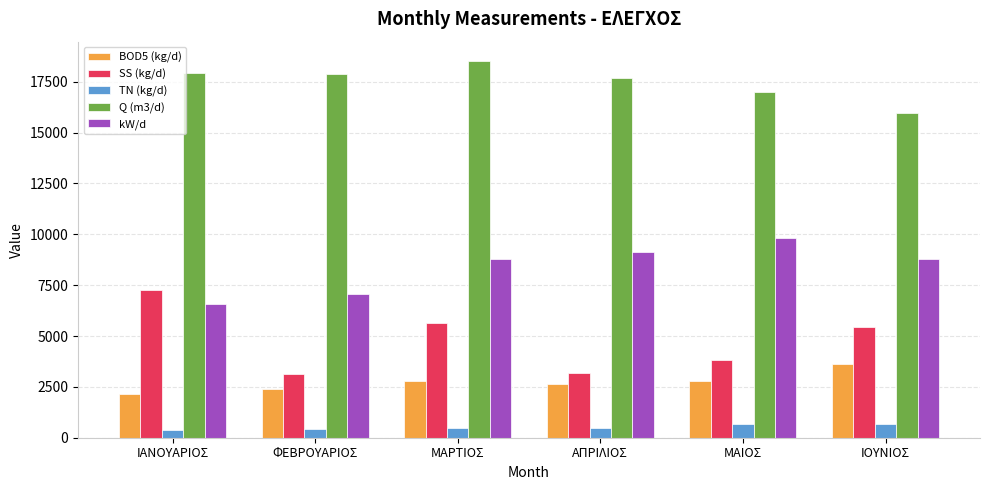

What is the greatest value displayed?

18545.0